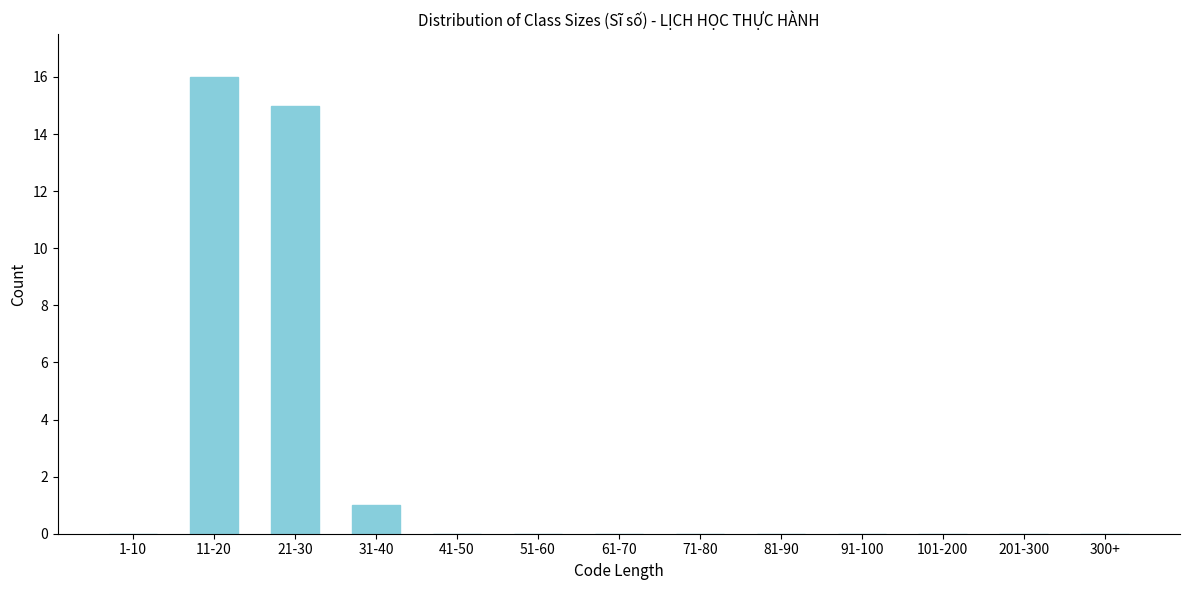

Reading left to right, transcribe all the data shown in this chart.

1-10=0	11-20=16	21-30=15	31-40=1	41-50=0	51-60=0	61-70=0	71-80=0	81-90=0	91-100=0	101-200=0	201-300=0	300+=0